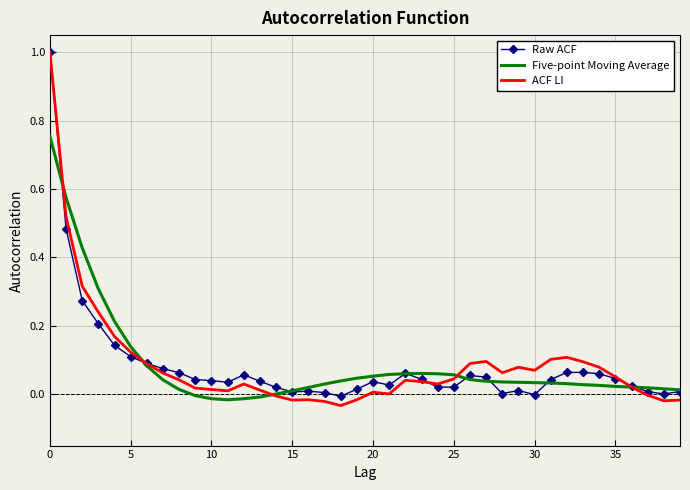

What is the highest value of the Raw ACF series?

1.0